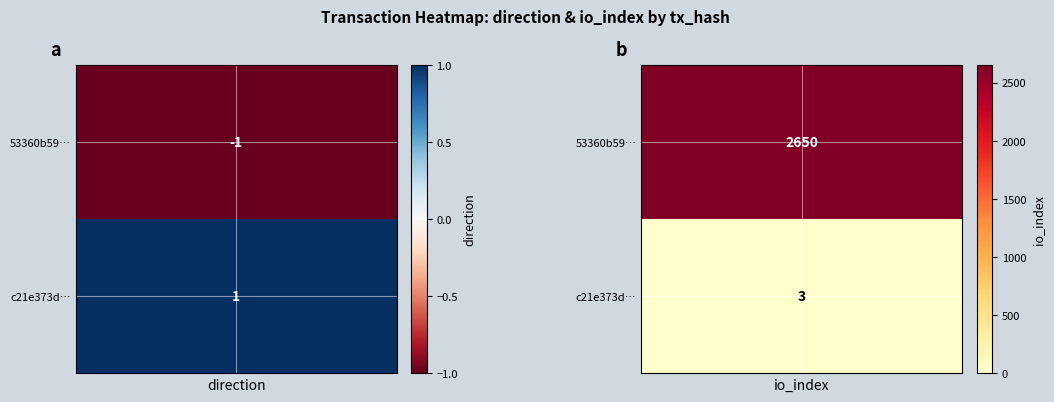

Reading left to right, what are all the values shown in this chart?

53360b59f0bb9529fedefb9946a6b5ef4bf1d61: -1	2650
c21e373da54edfee6872c0b703e0c7c85a3da84: 1	3